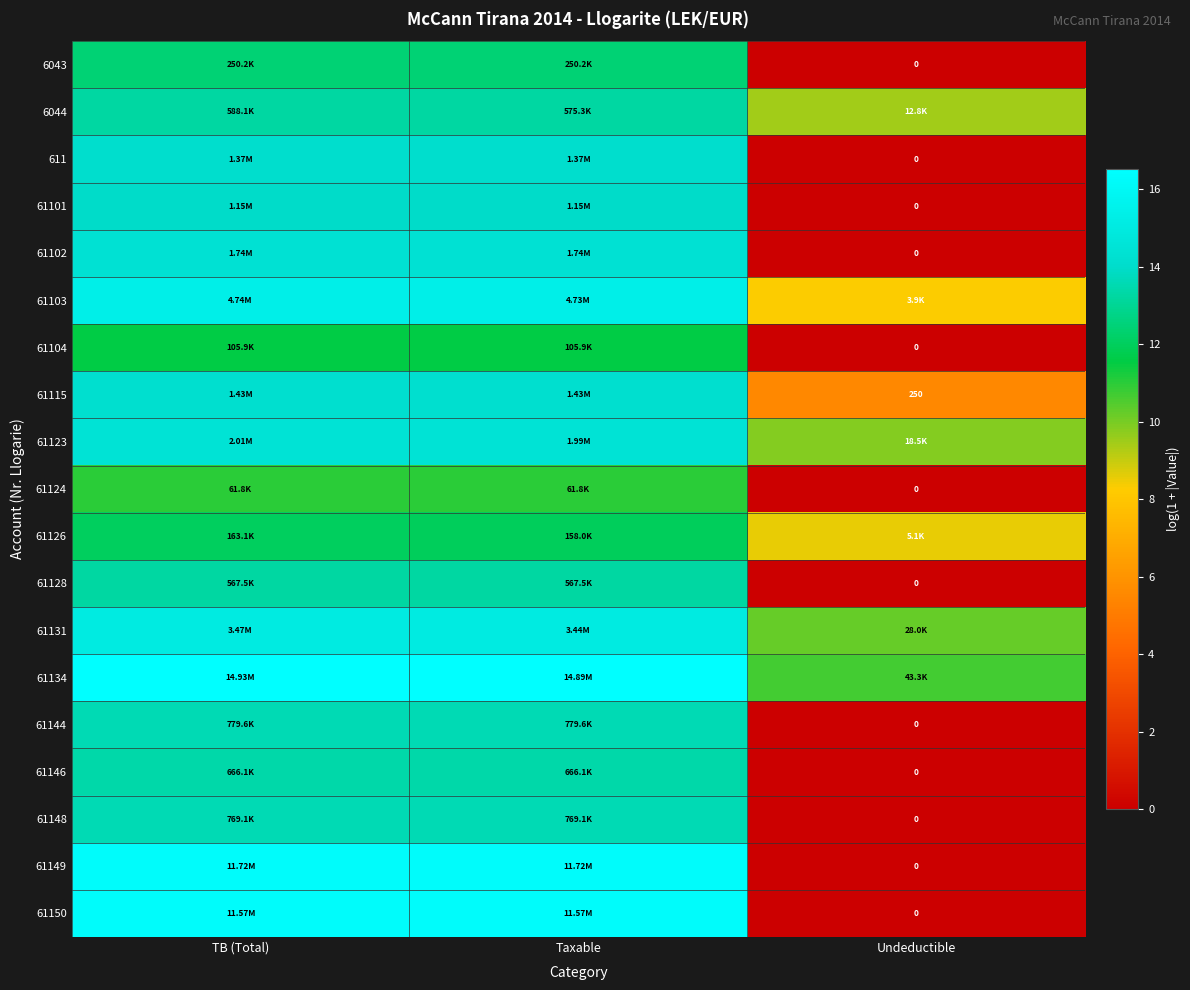

At which label is 61134 closest to 13?

Undeductible